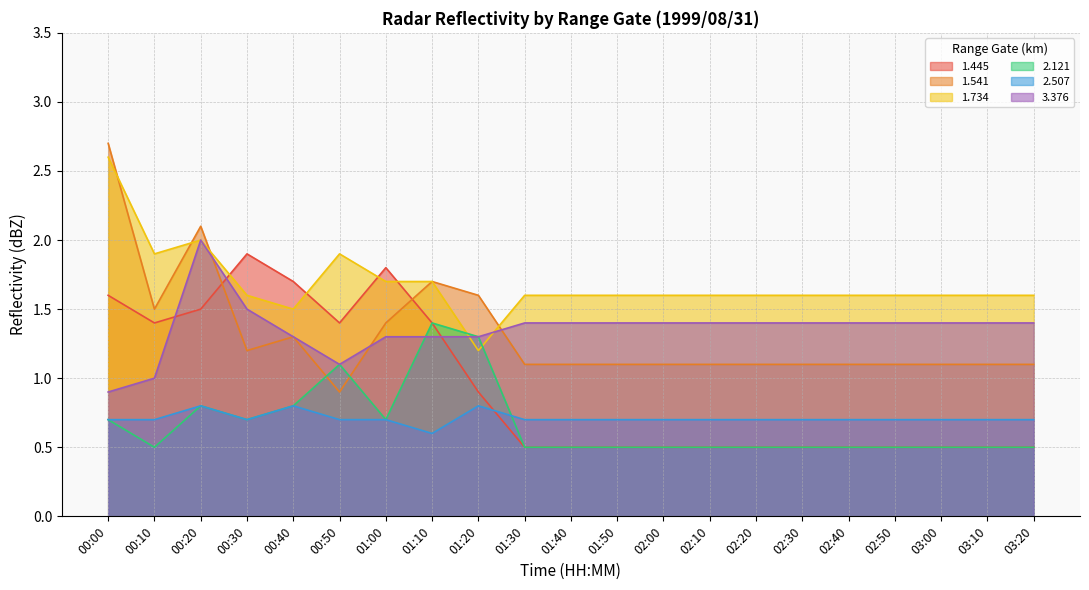

What is the total value across all series at 02:20?

5.8